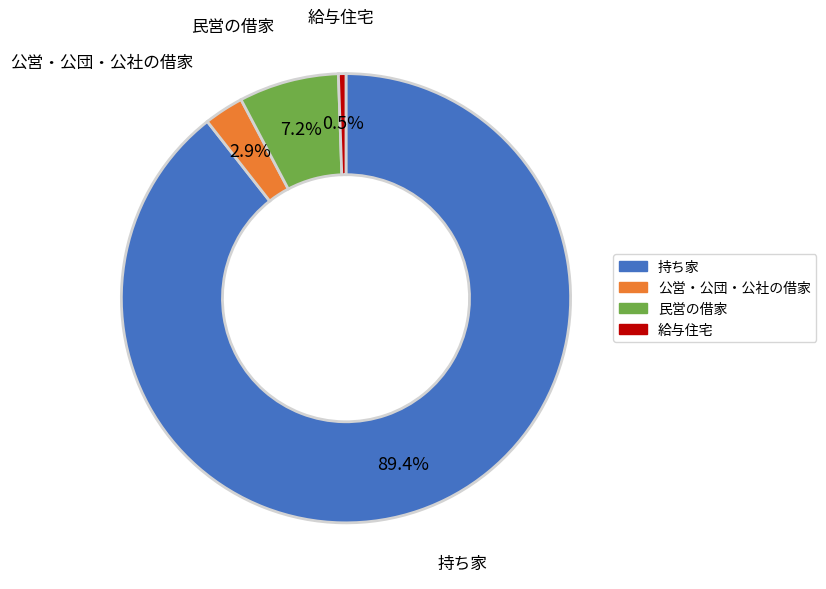

Which category has the biggest portion of the pie?

持ち家